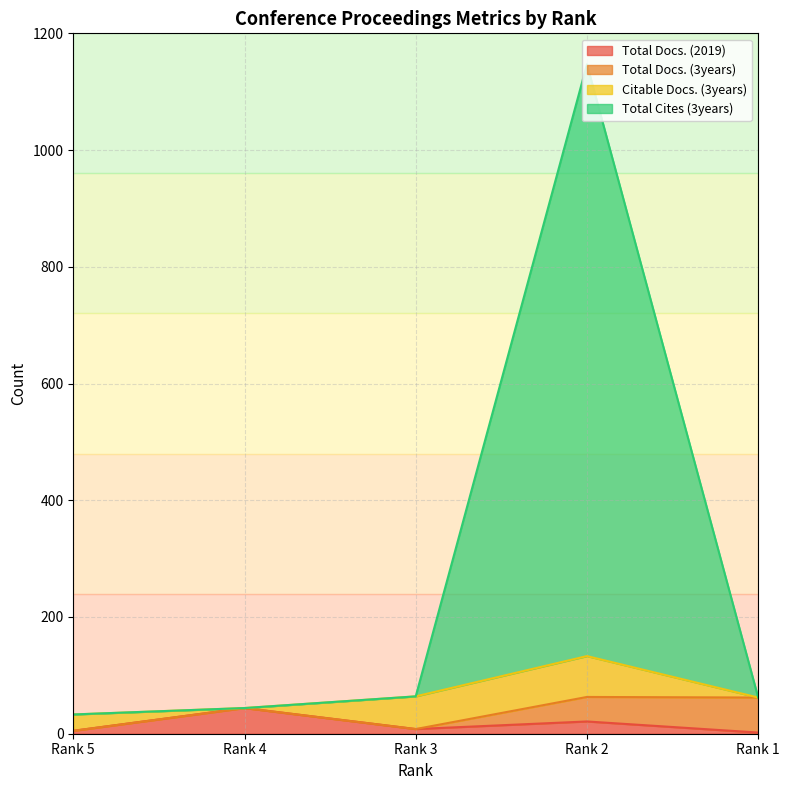

What is the maximum value for Total Docs. (2019)?

44